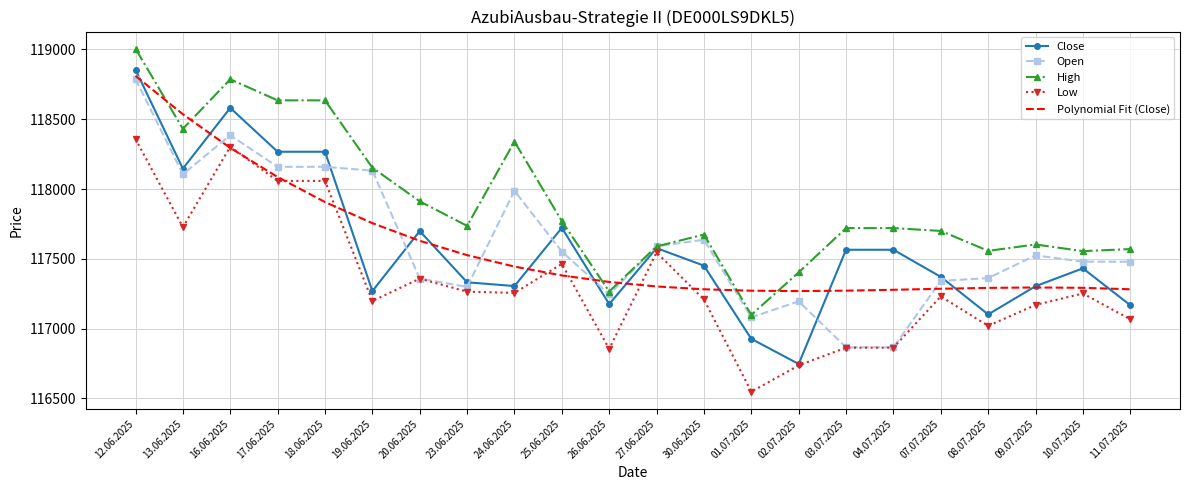

Which label corresponds to the largest value in the chart?

12.06.2025